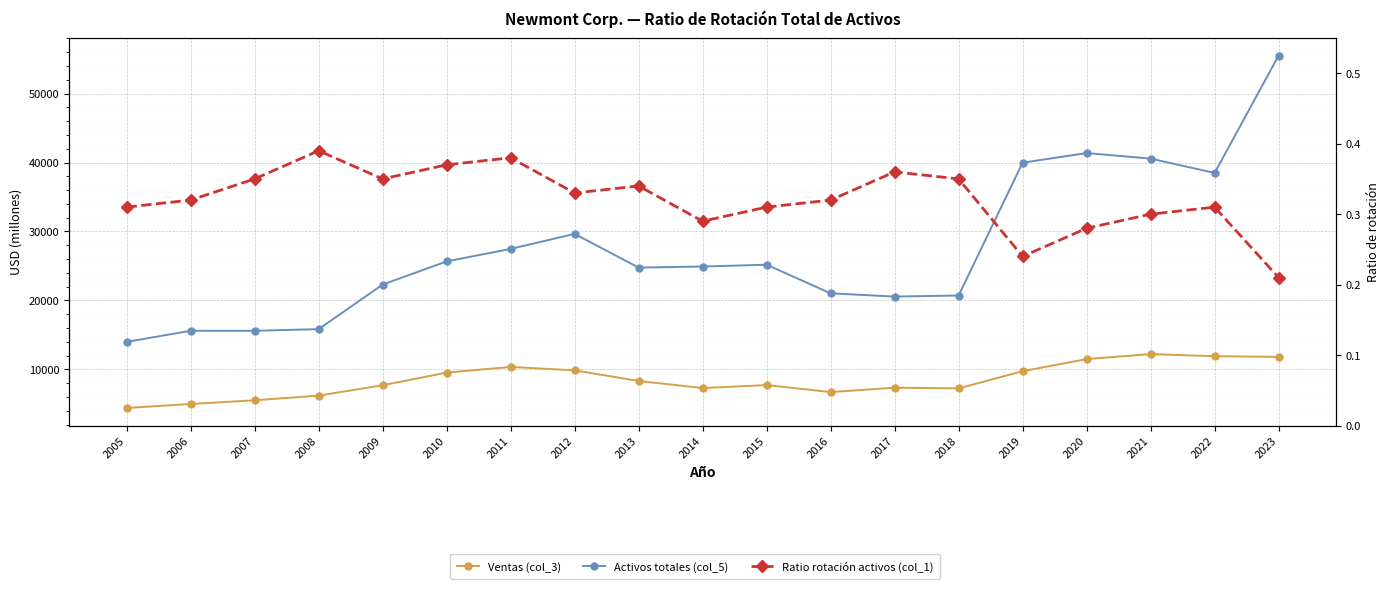

Rank the series at 2006 from lowest to highest value.

Ratio rotación activos (col_1), Ventas (col_3), Activos totales (col_5)